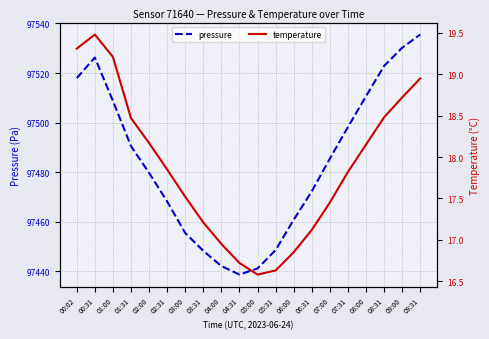

The value of temperature at 04:31 is 11.5. True or false?

False